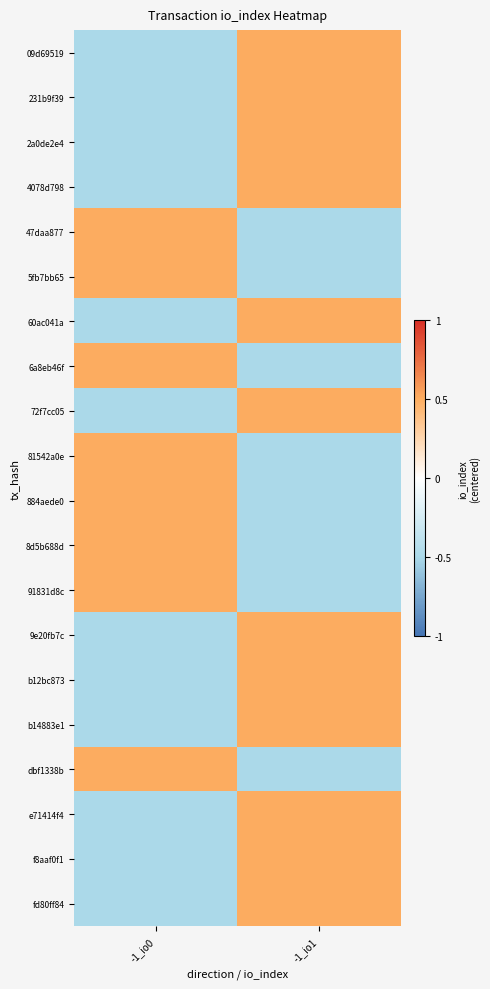

How many distinct data groups are displayed?

20